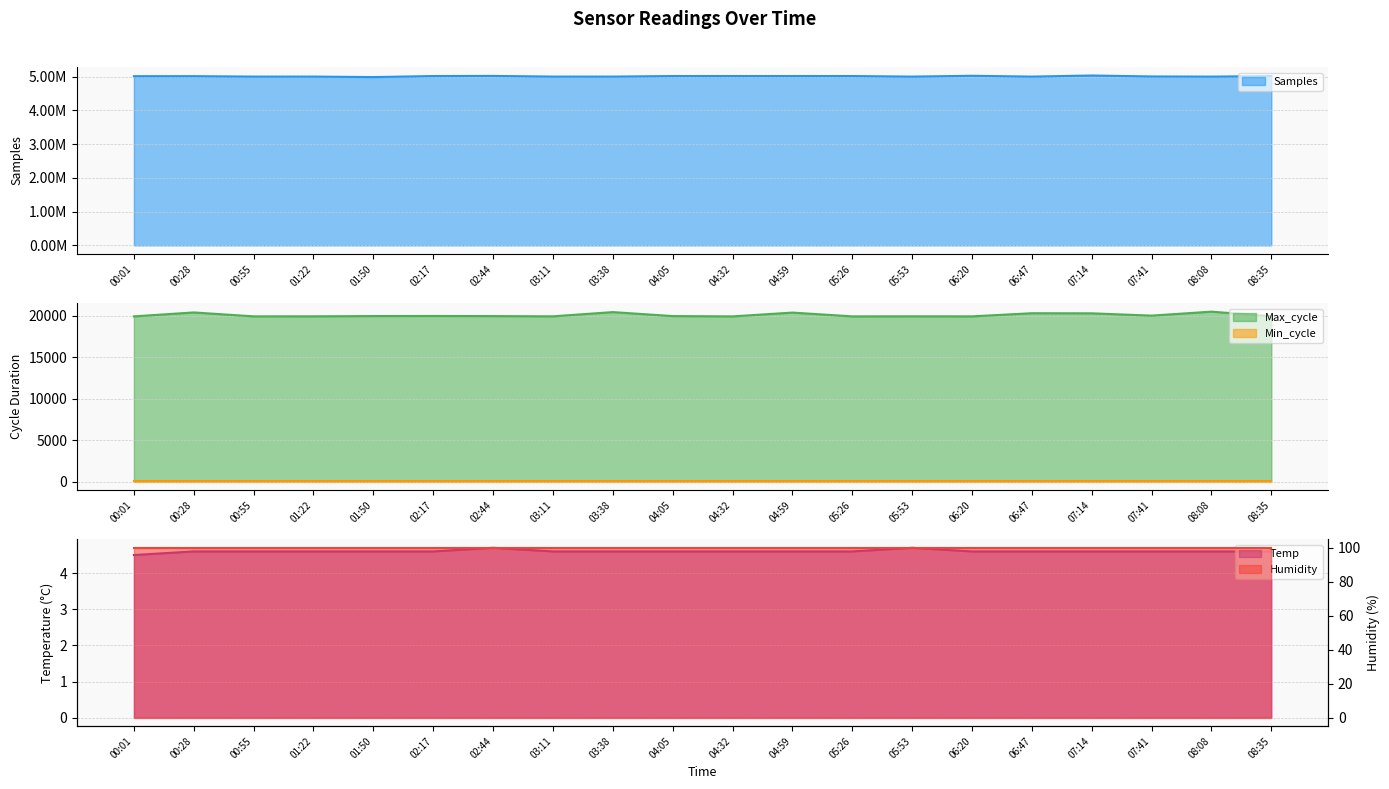

What is the lowest value of the Max_cycle series?

19917